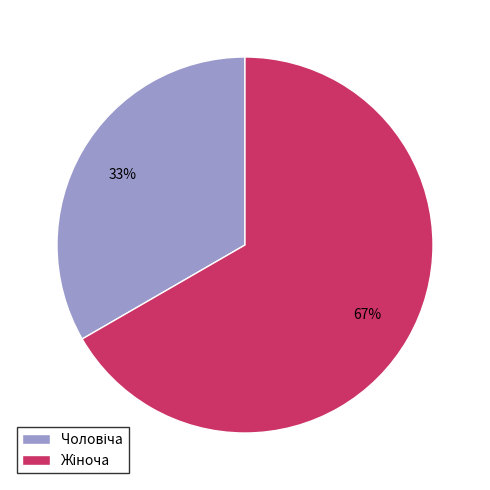

Is there any slice that represents more than half of the pie?

Yes